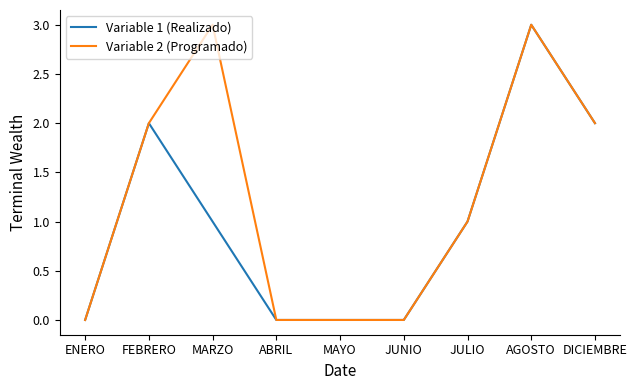

Is the value of Variable 2 (Programado) at AGOSTO greater than the value of Variable 1 (Realizado) at FEBRERO?

Yes